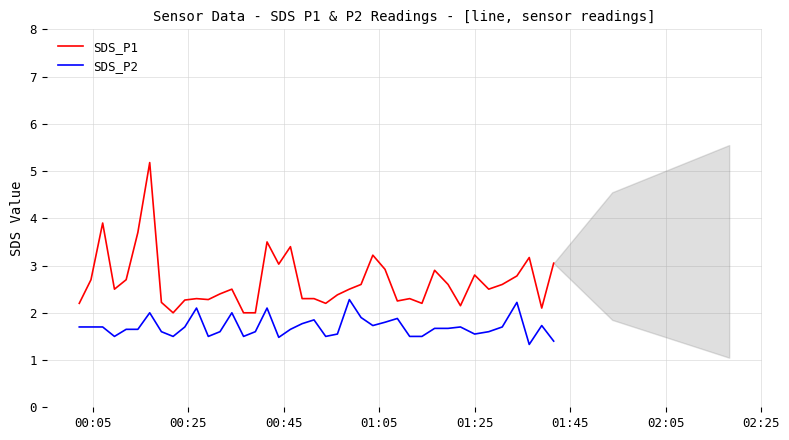

What is the highest value of the SDS_P1 series?

5.2